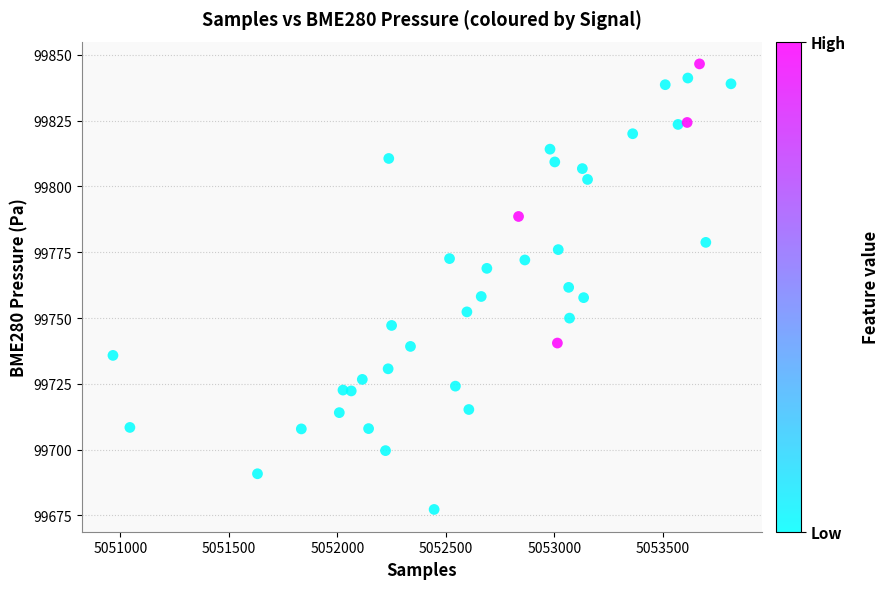

What is the range of X values (max minus min)?

2848.0